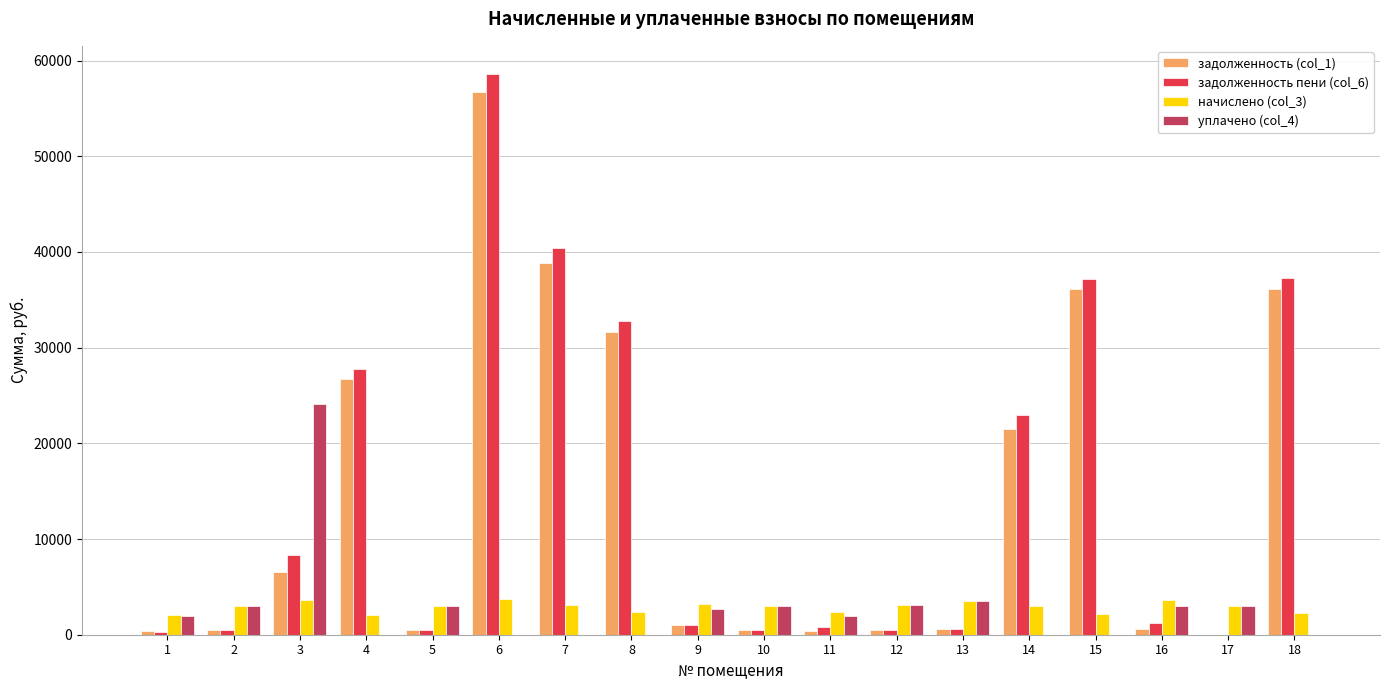

How many values in the задолженность пени (col_6) series exceed 1199?

9